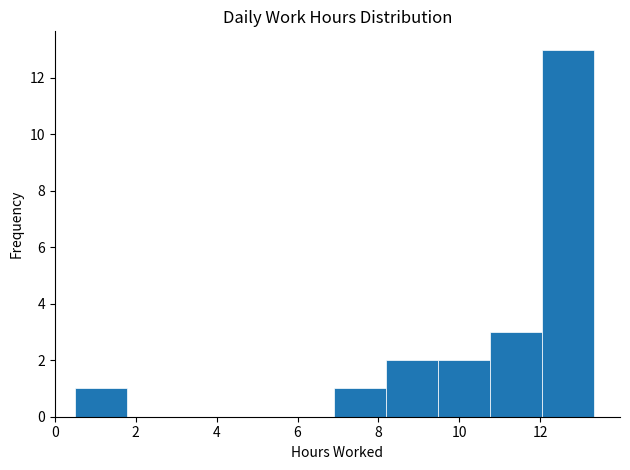

Over which range of the x-axis is the bar tallest?

12.0 to 13.4